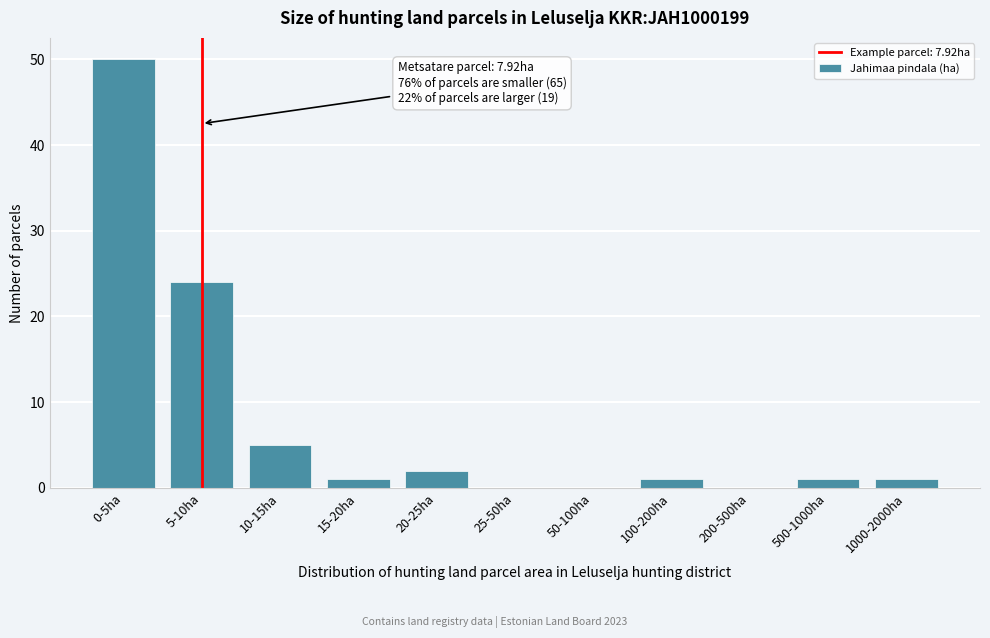

Reading left to right, extract all data points from this chart.

0-5ha=50	5-10ha=24	10-15ha=5	15-20ha=1	20-25ha=2	25-50ha=0	50-100ha=0	100-200ha=1	200-500ha=0	500-1000ha=1	1000-2000ha=1